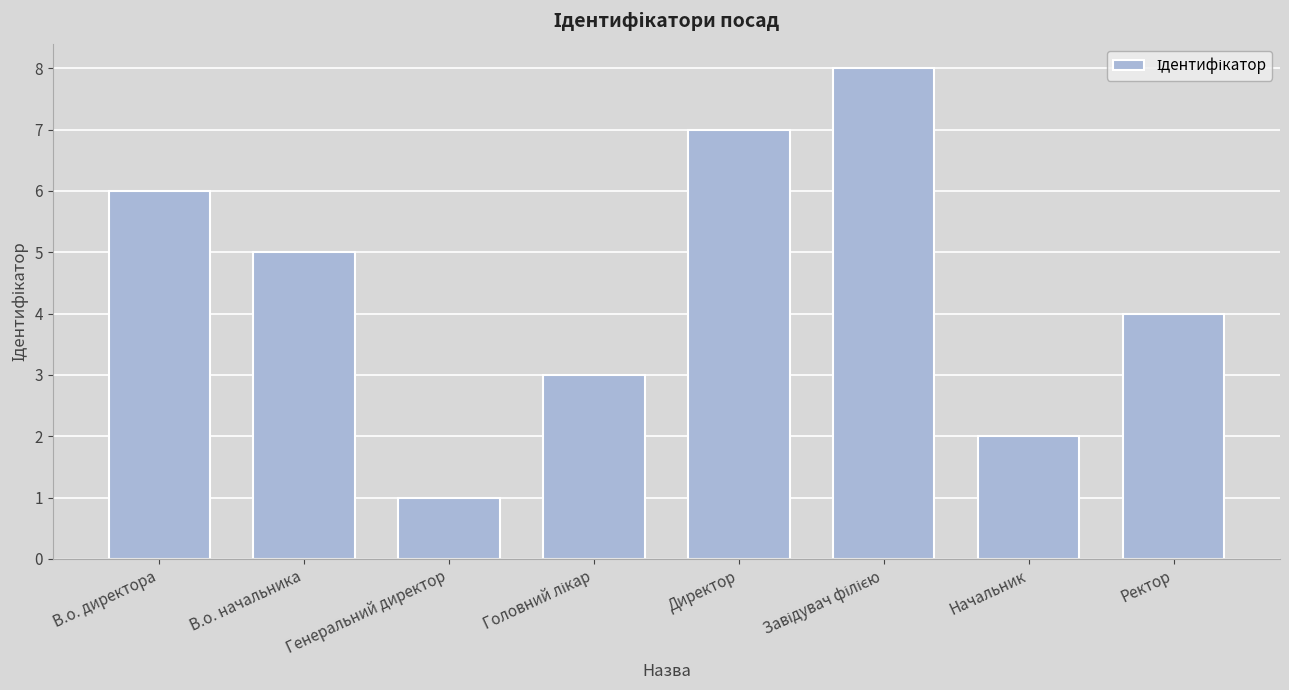

What is the change in value from В.о. начальника to Директор?

+2